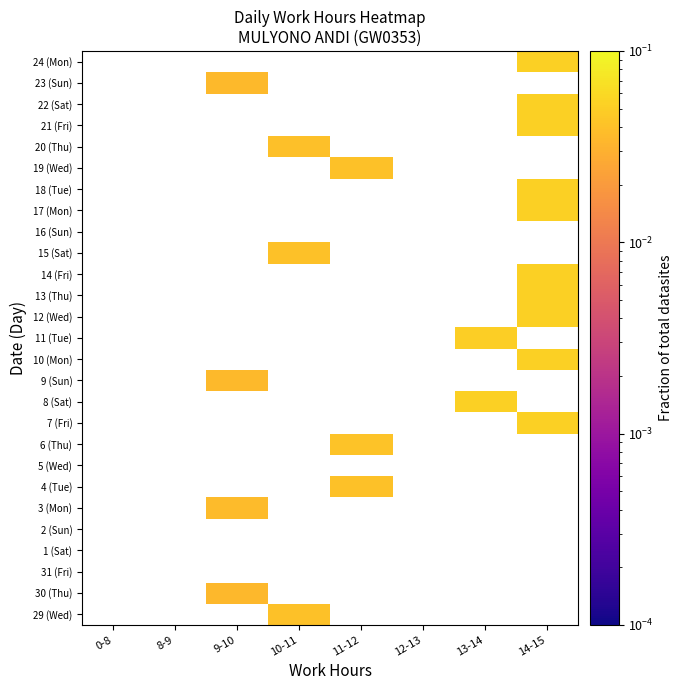

At 14-15, list the series in order from largest to smallest.

29 (Wed), 30 (Thu), 31 (Fri), 1 (Sat), 2 (Sun), 3 (Mon), 4 (Tue), 5 (Wed), 6 (Thu), 7 (Fri), 8 (Sat), 9 (Sun), 10 (Mon), 11 (Tue), 12 (Wed), 14 (Fri), 13 (Thu), 15 (Sat), 16 (Sun), 17 (Mon), 18 (Tue), 19 (Wed), 20 (Thu), 21 (Fri), 22 (Sat), 23 (Sun), 24 (Mon)